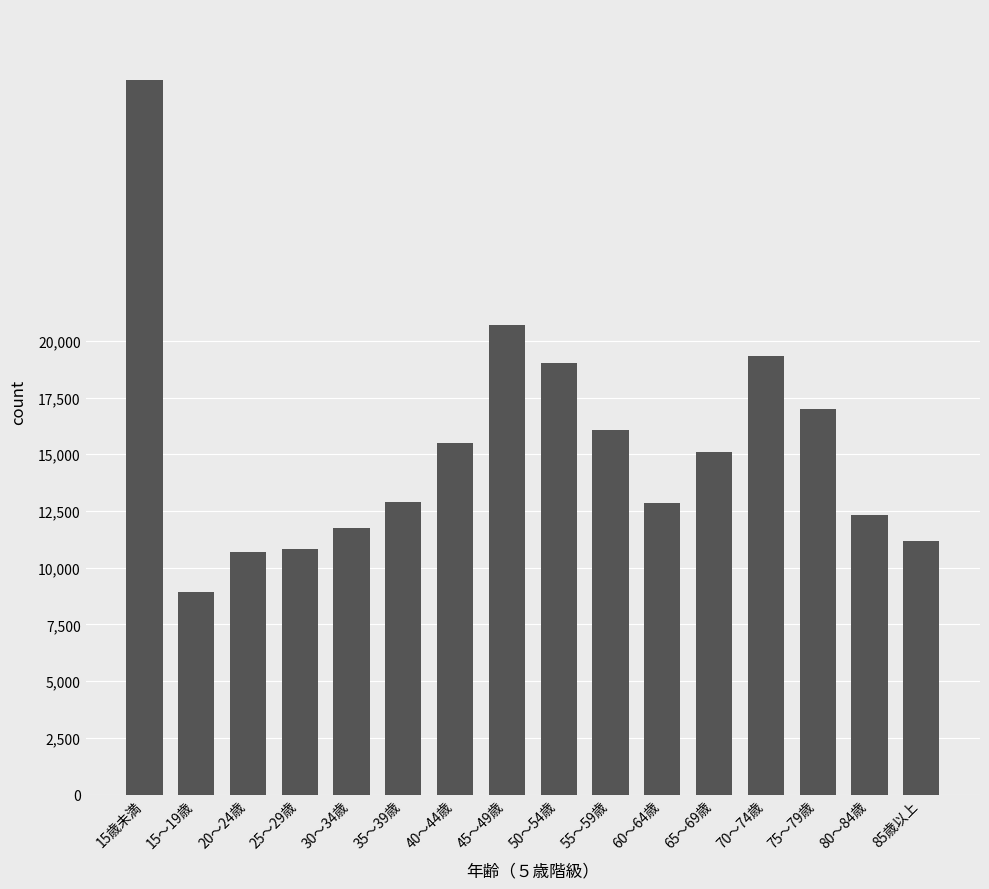

The value at 70～74歳 is 19341. True or false?

True